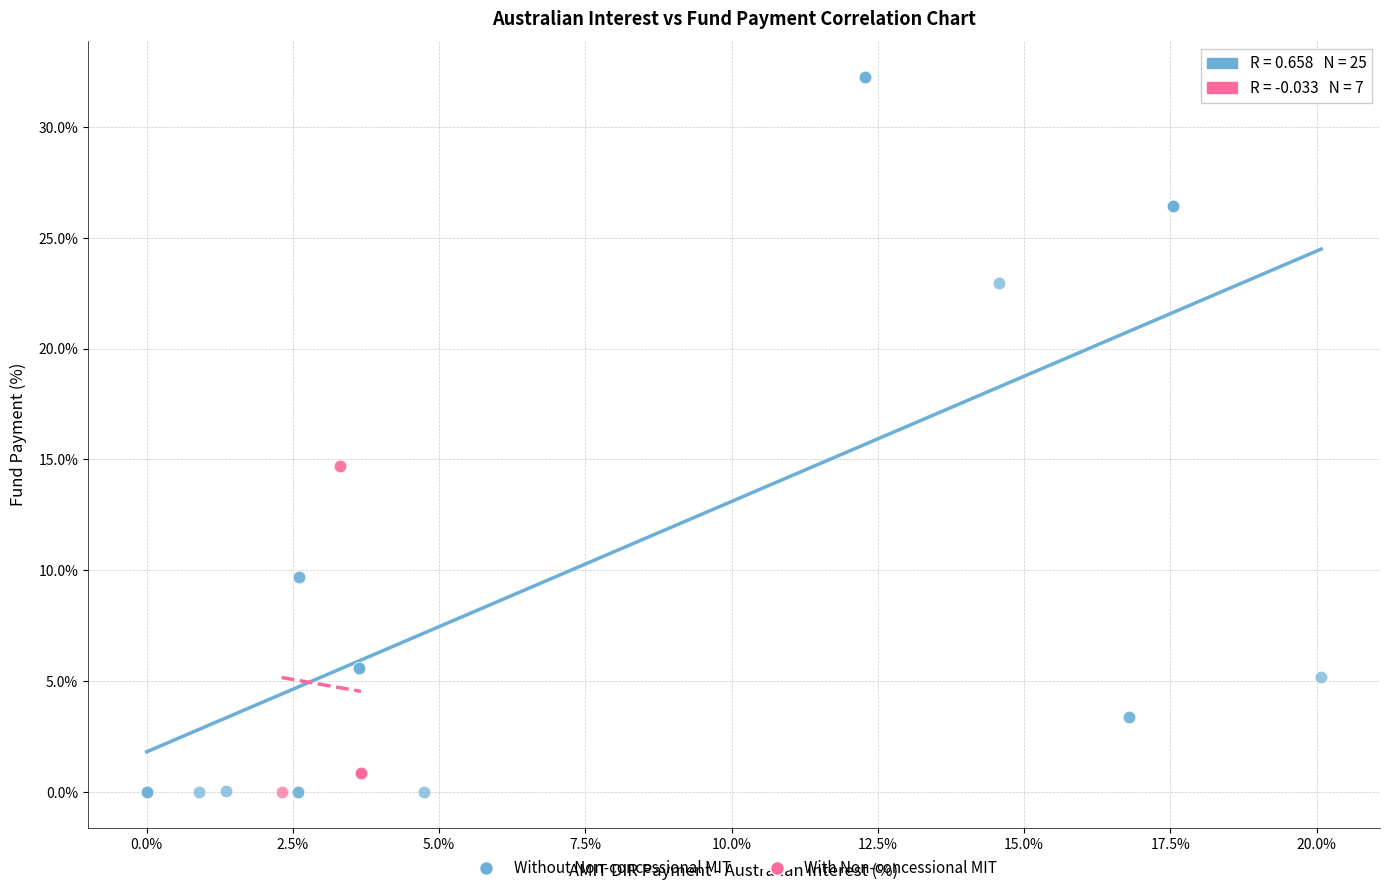

Which series reaches the maximum Y coordinate?

Without Non-concessional MIT